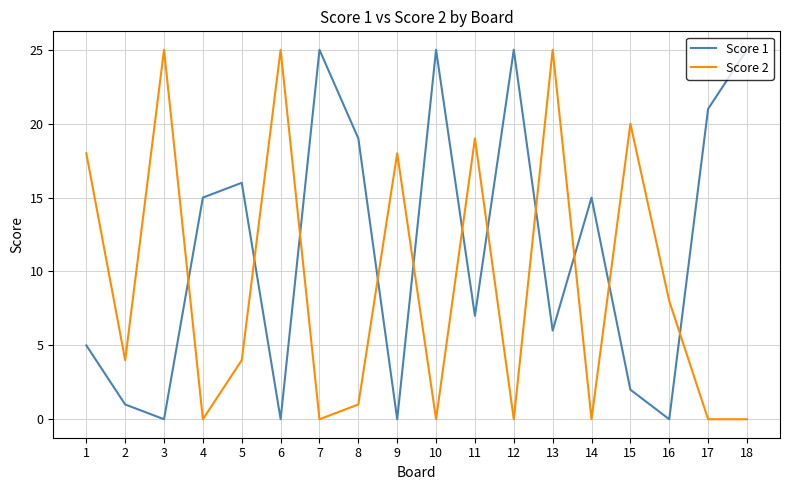

What is the sum of all Score 1 values?

207